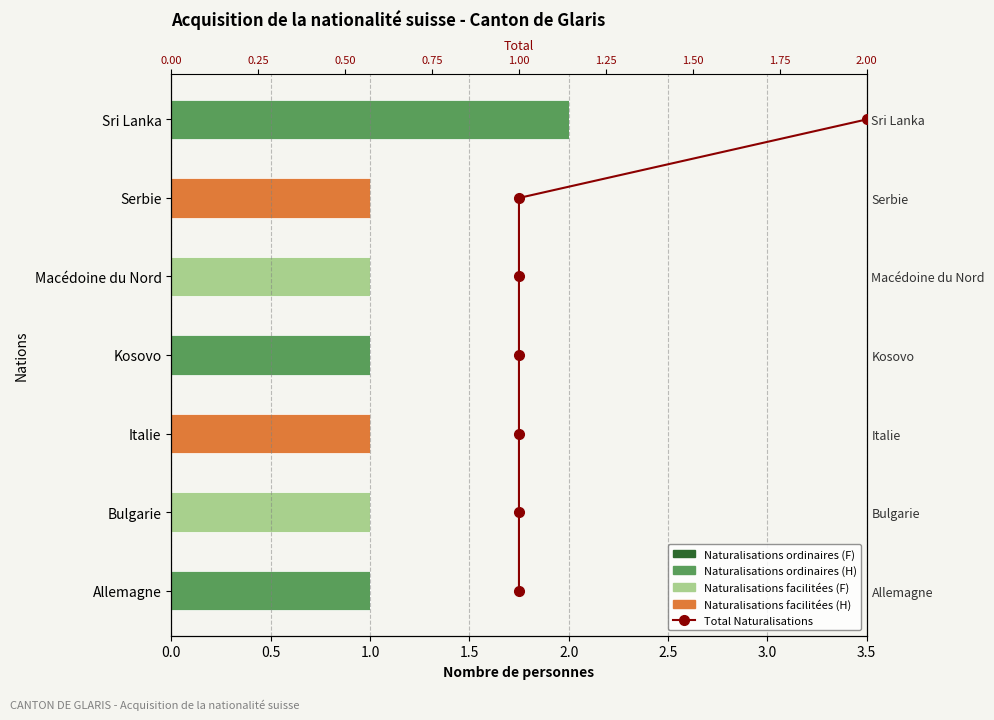

True or false: Naturalisations facilitées (F) has a value of 1.0 at 2.0.

True